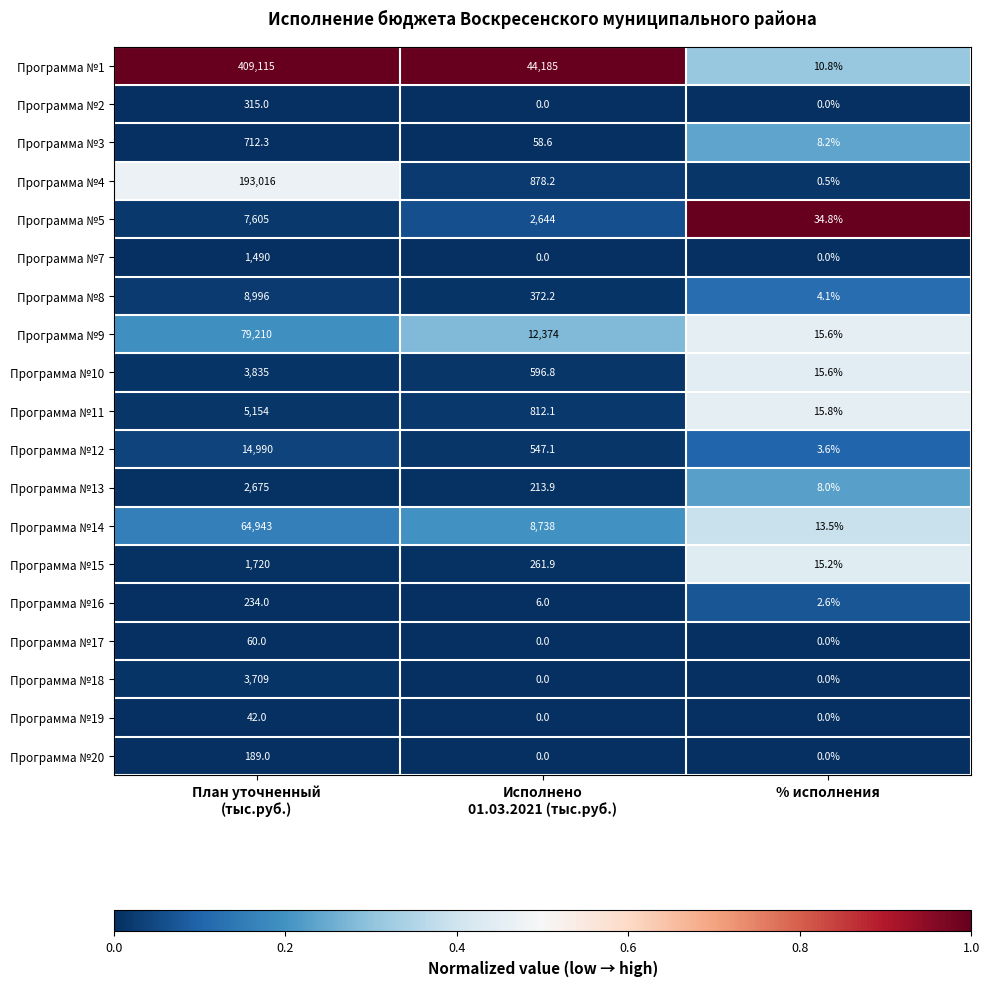

True or false: Программа №7 has a value of -904.9 at % исполнения.

False